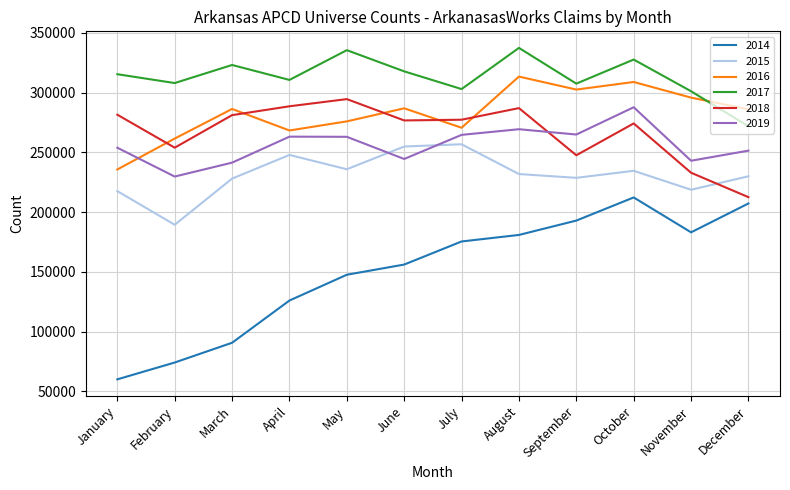

What is the difference between the highest and lowest values at September?

114663